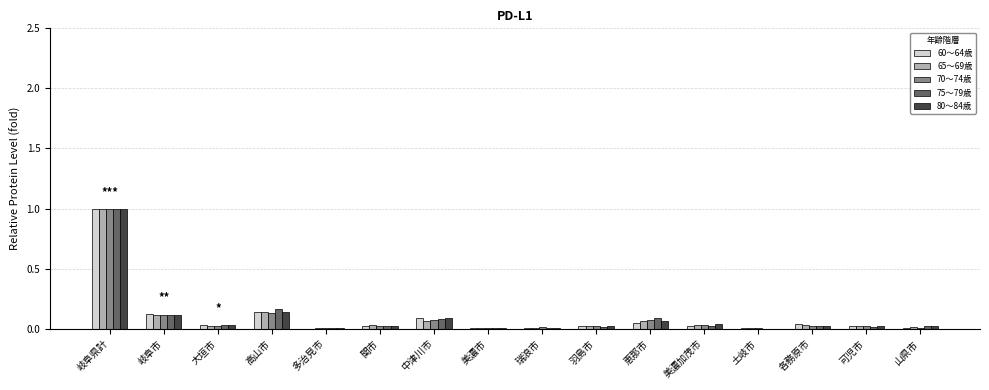

The value of 65～69歳 at 美濃市 is 0.0. True or false?

True